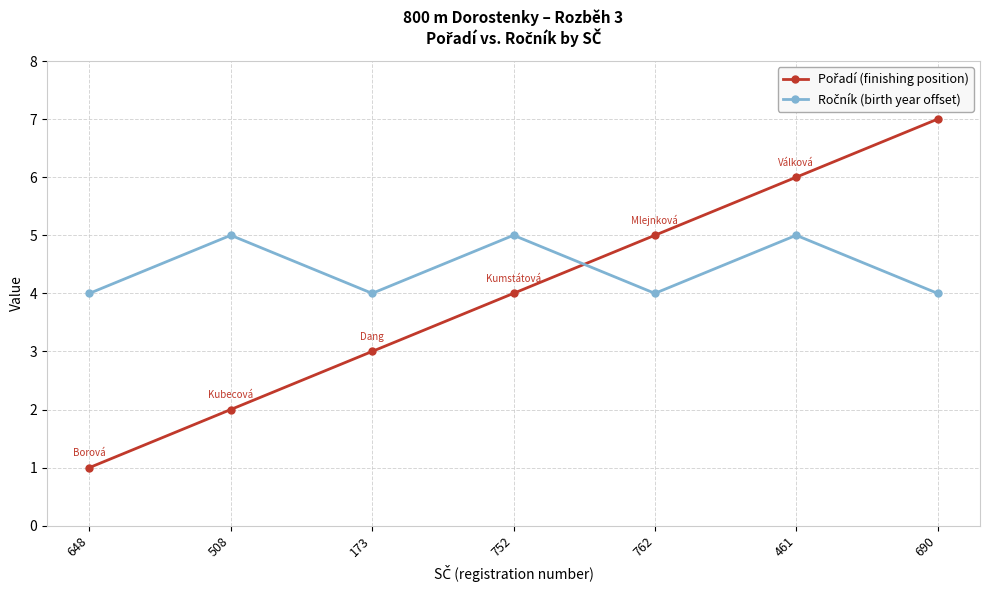

What is the total value across all series at 690?

11